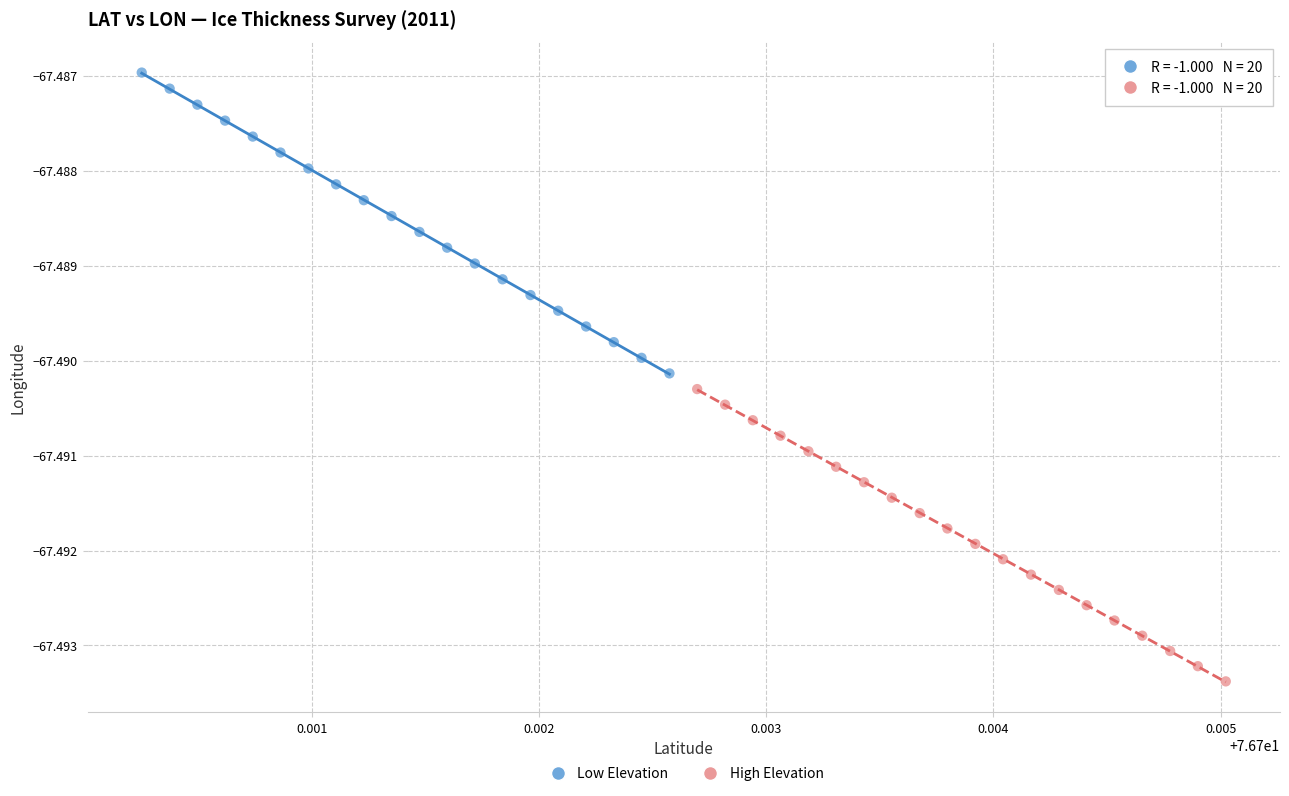

What are all the series names shown in the legend?

Low Elevation, High Elevation